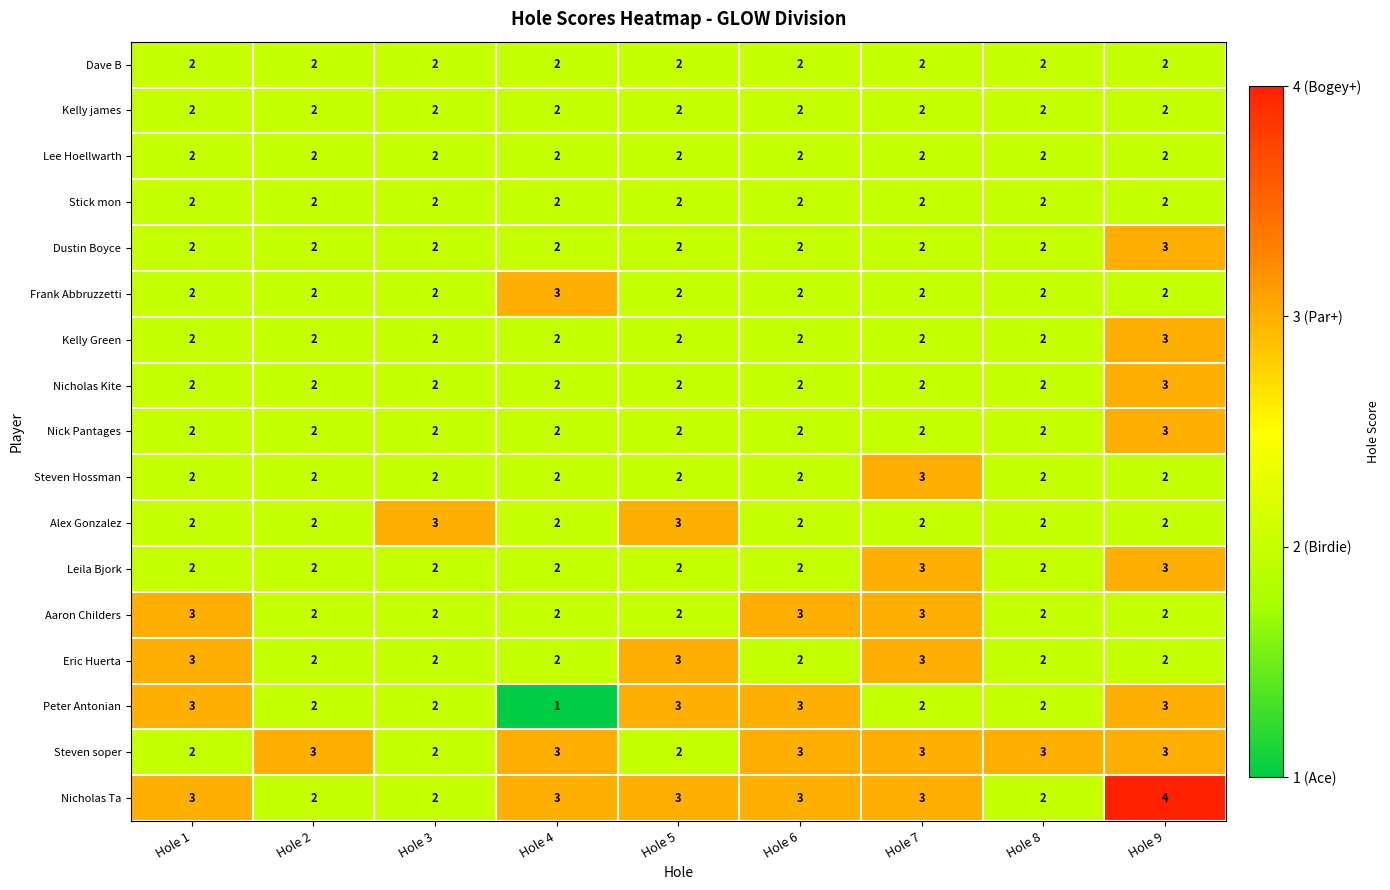

Which series has the largest total across all categories?

Nicholas Ta